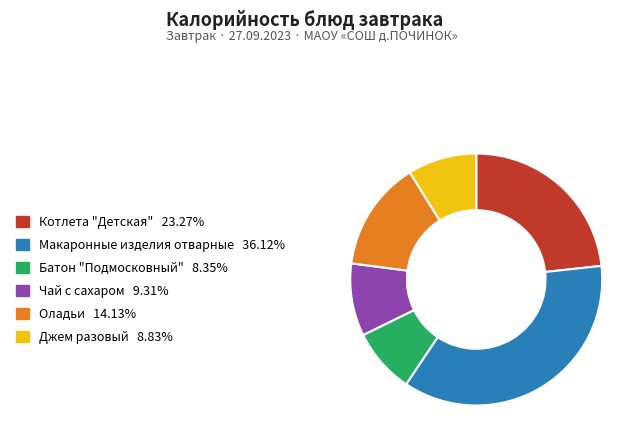

Which category has the biggest portion of the pie?

Макаронные изделия отварные